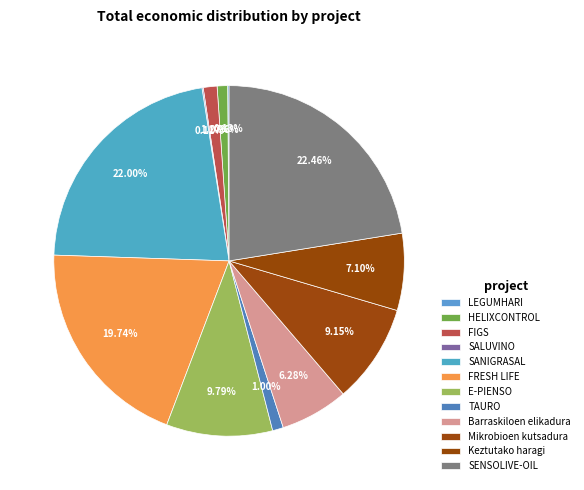

To the nearest percent, what is the combined percentage of E-PIENSO and Mikrobioen kutsadura?

19%